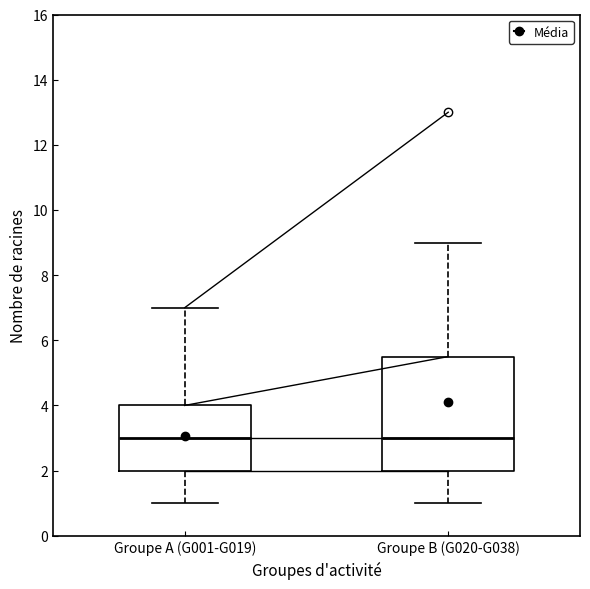

Reading left to right, transcribe this box plot: for each box, give where its median line is, the range the box spans, and where its two whiskers end, as read against the y-axis. The values are not printed on the chart, so give them approximately, as read against the axis.

Groupe A (G001-G019): median 3.0, box 2.0 to 4.0, whiskers 1.0 to 7.0
Groupe B (G020-G038): median 3.0, box 2.0 to 5.6, whiskers 1.0 to 9.0